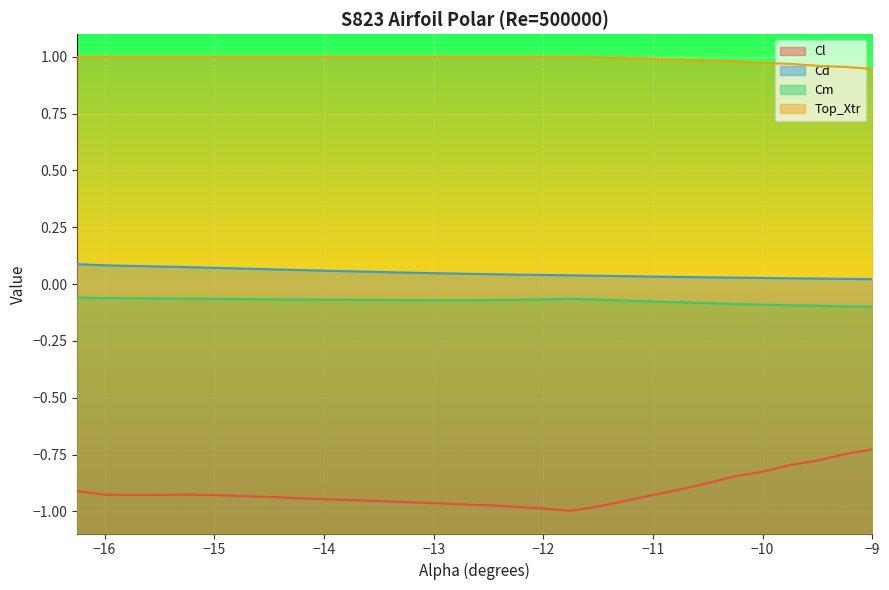

Which series has the widest spread of values?

Cl